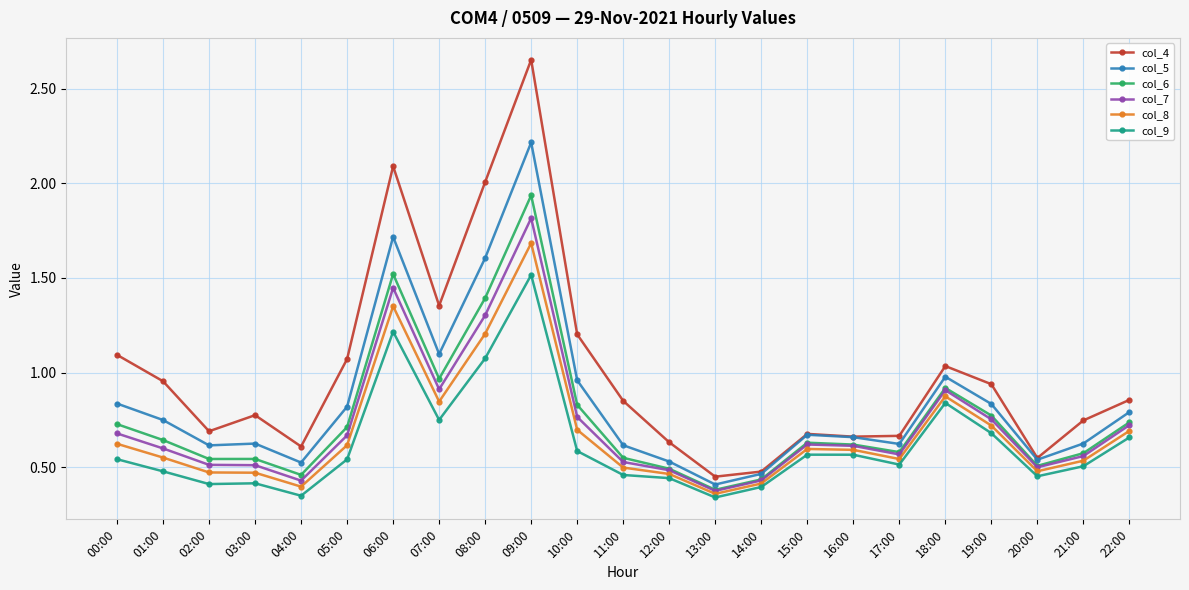

Rank the series by their maximum value, from highest to lowest.

col_4, col_5, col_6, col_7, col_8, col_9